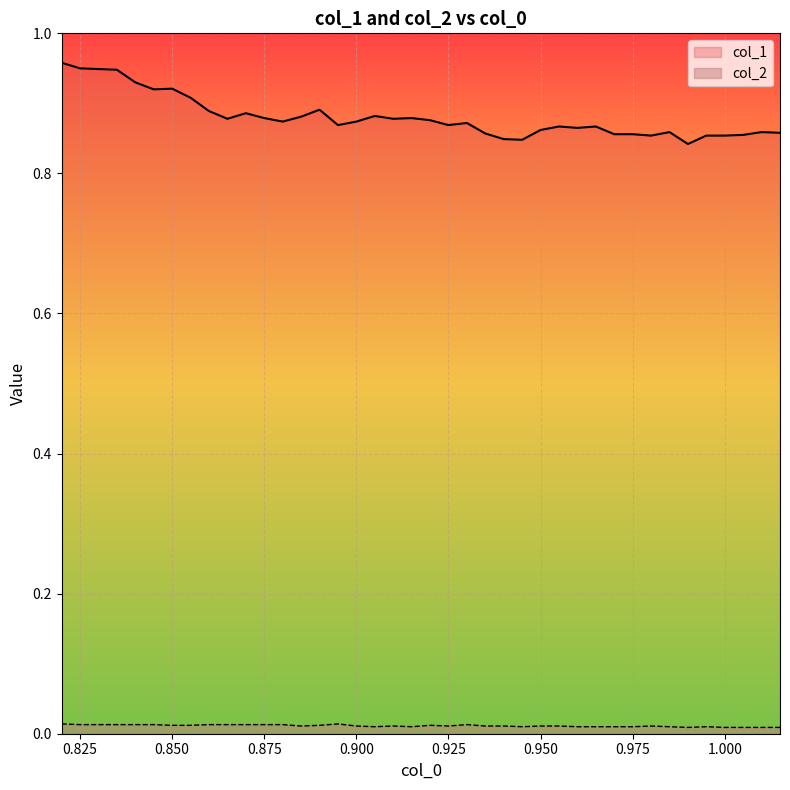

What are all the series names shown in the legend?

col_1, col_2